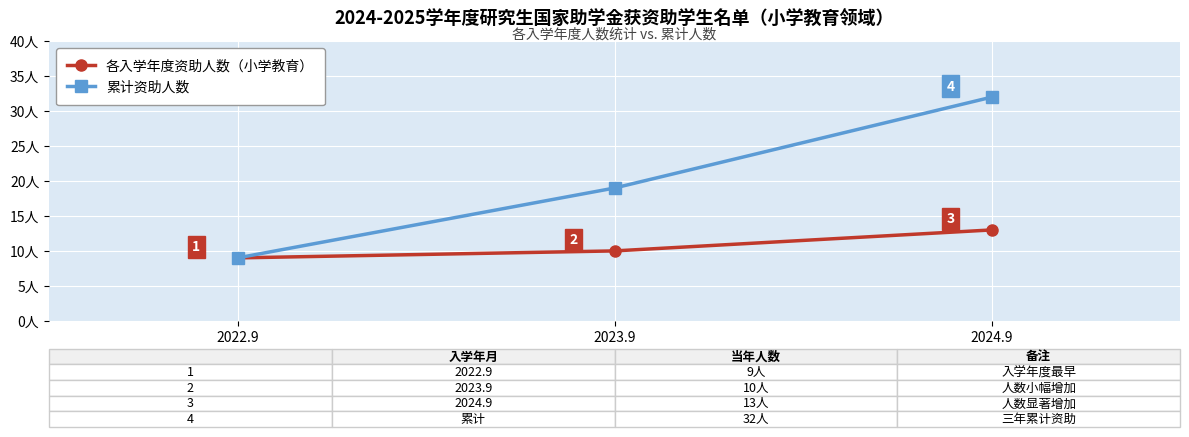

Rank the series by their maximum value, from highest to lowest.

累计资助人数, 各入学年度资助人数（小学教育）